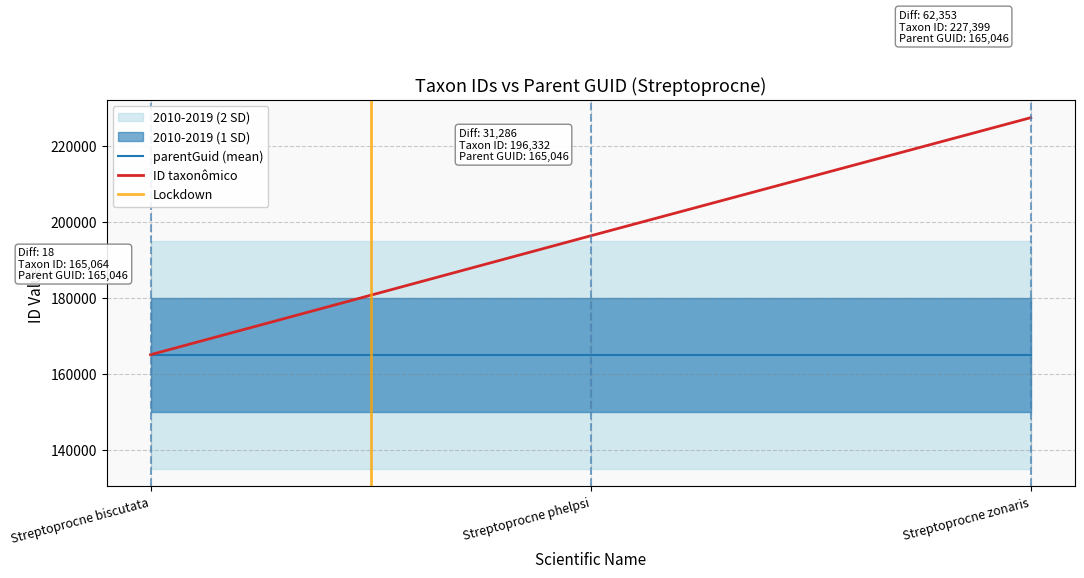

What is the greatest value displayed?

227399